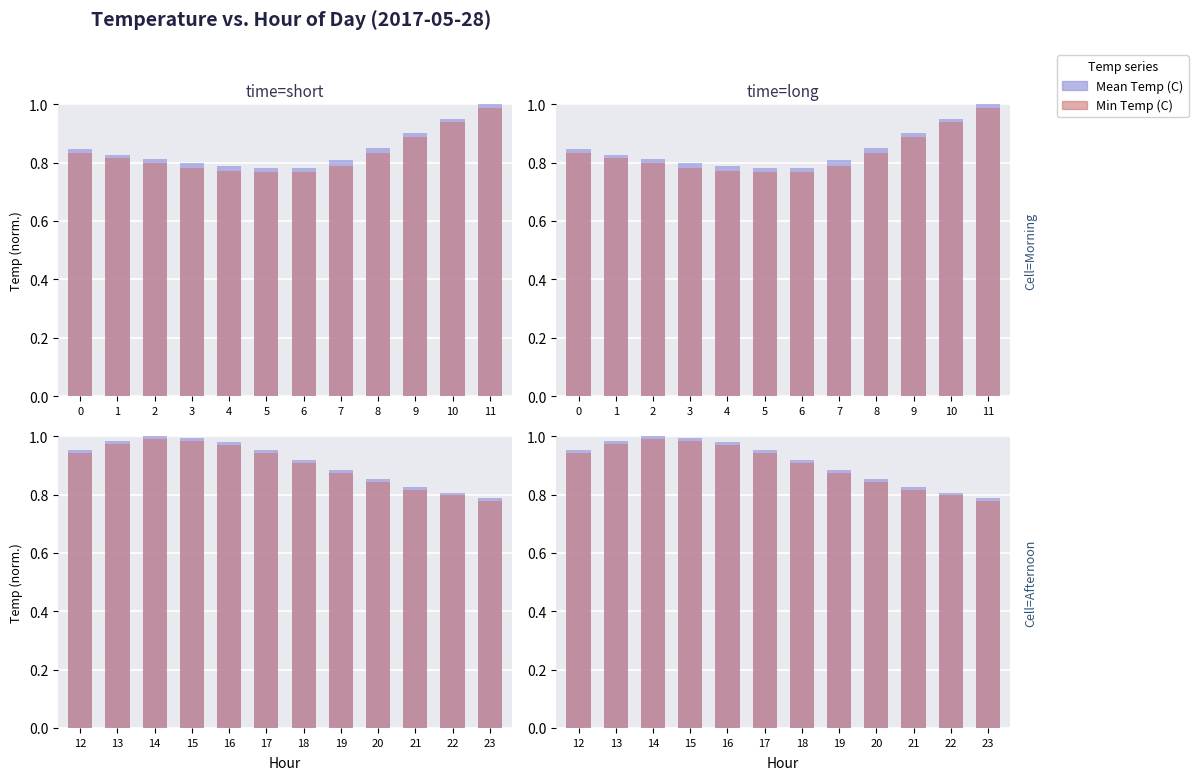

How many groups of bars are there?

12